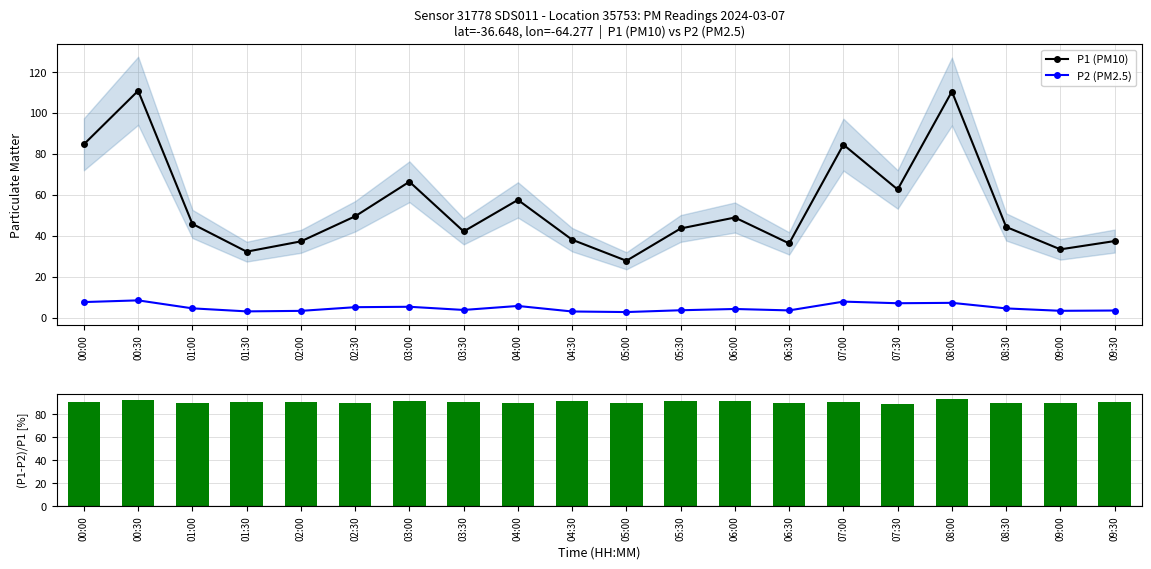

What is the difference between the maximum and minimum values in the (P1-P2)/P1 [%] series?

4.7